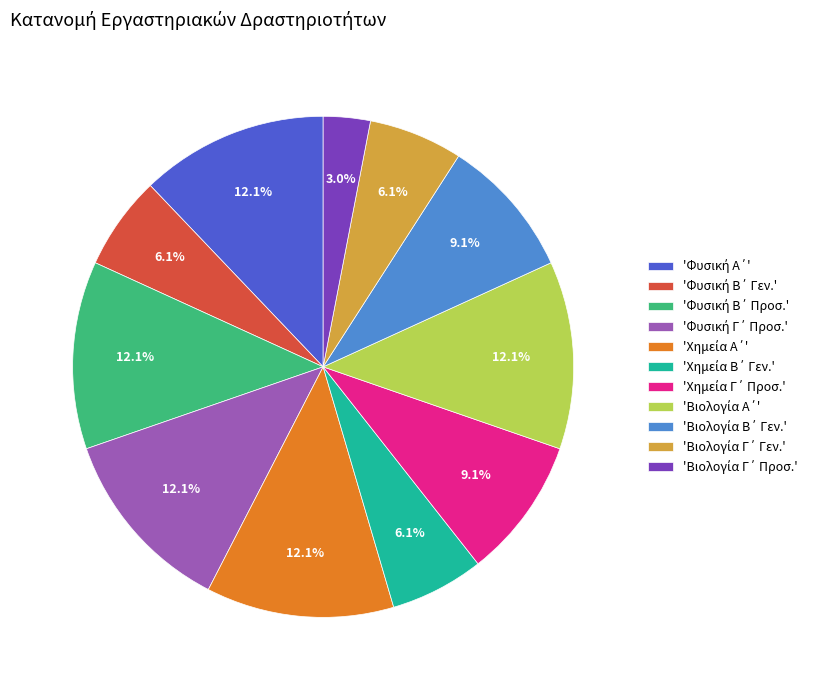

Does any single category account for the majority?

No